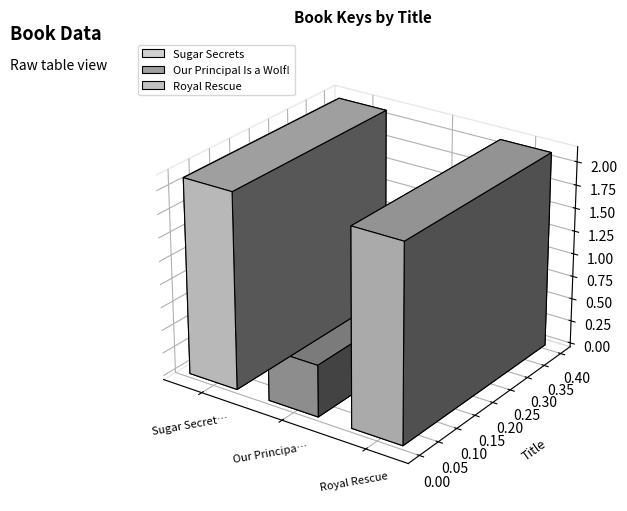

What position from the left is Our Principal Is a Wolf!?

2